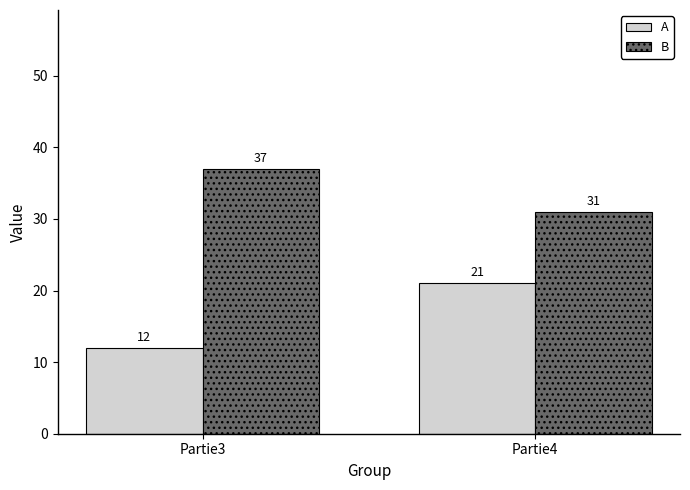

Which series has the largest total across all categories?

B